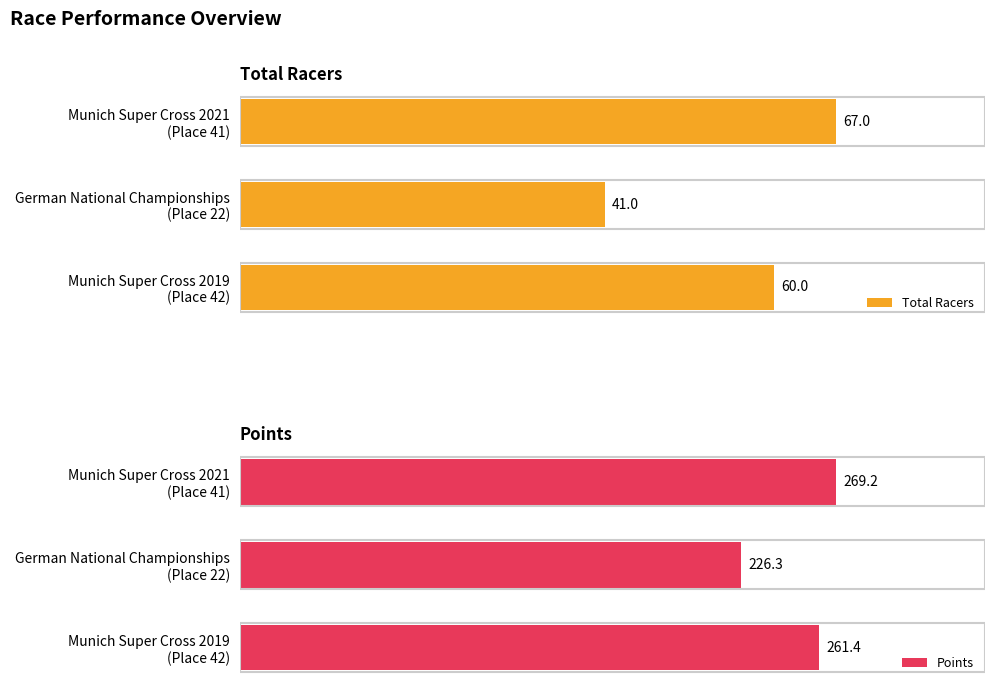

Reading right to left, what are all the values shown in this chart?

Total Racers: 67.0	41.0	60.0
Points: 269.2	226.3	261.4